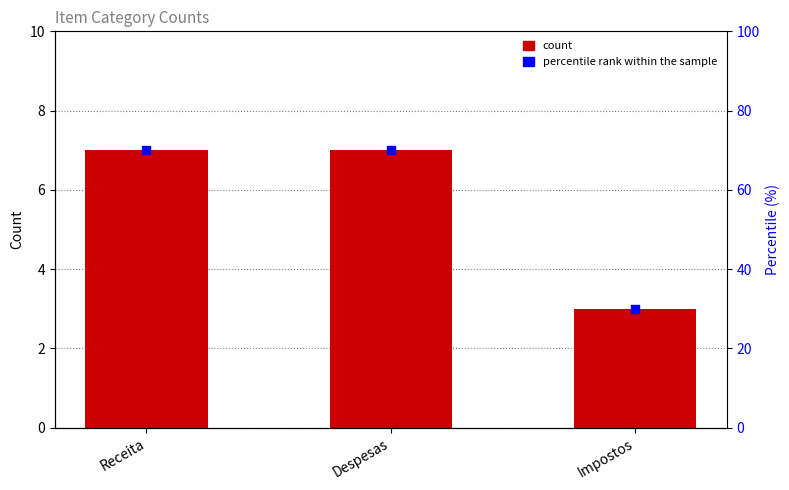

Which series contains the highest Y value?

percentile rank within the sample